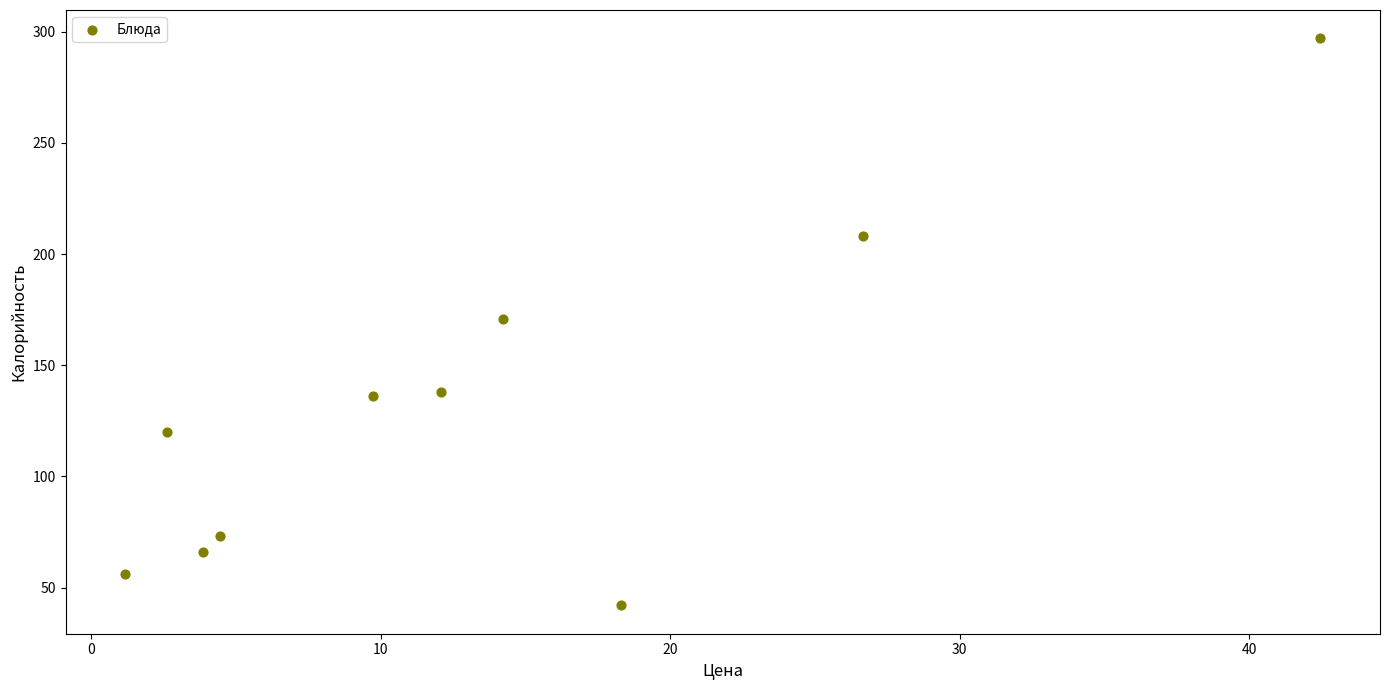

What is the average Y value?

131